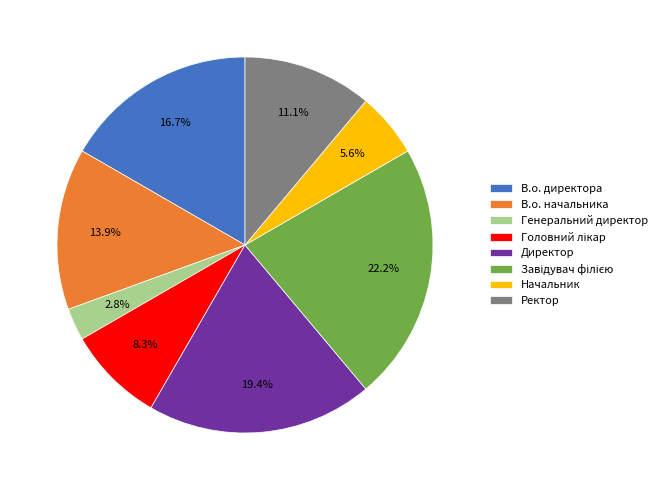

How many slices are in this pie chart?

8